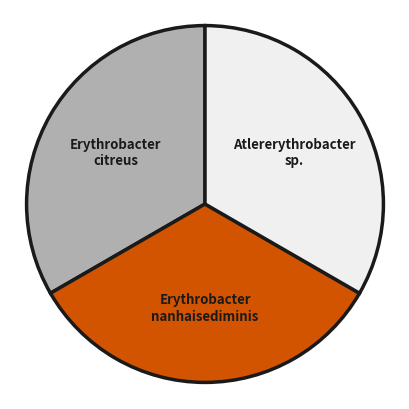

Approximately how many times larger is the value at Erythrobacter nanhaisediminis compared to Erythrobacter citreus?

1.0